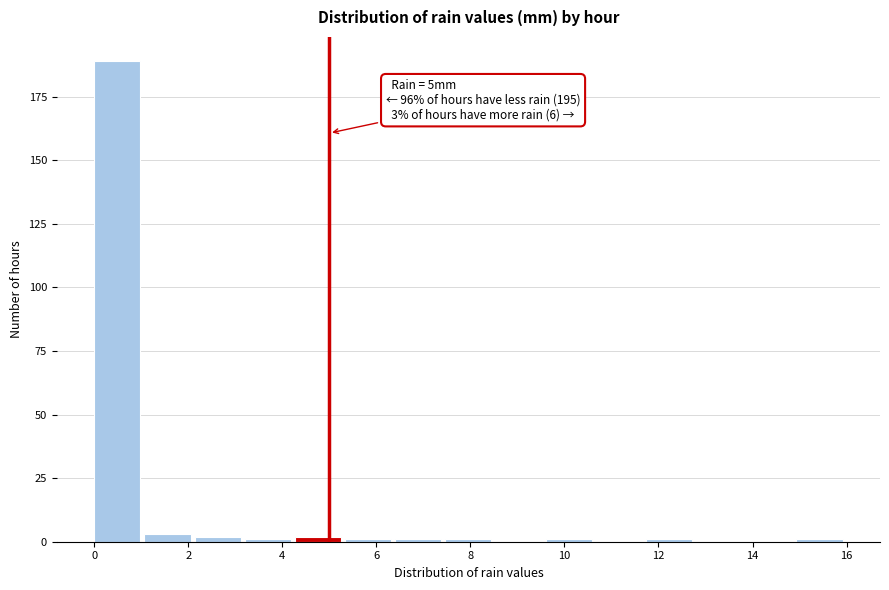

Over which range of the x-axis is the bar tallest?

0.0 to 1.0